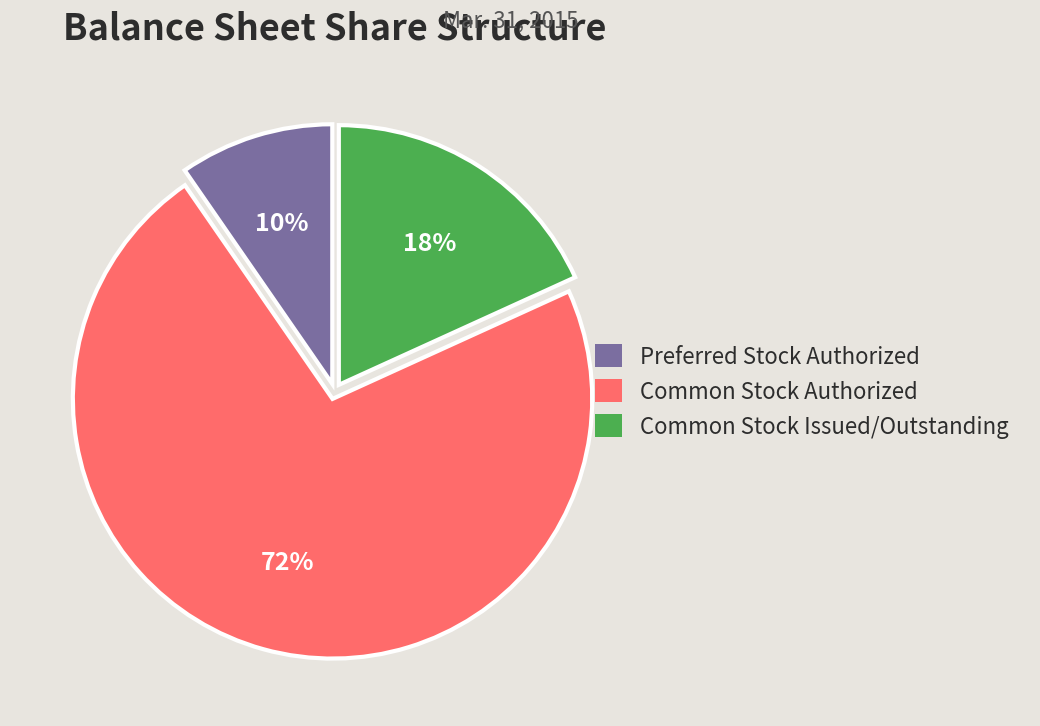

Between Common Stock Authorized and Preferred Stock Authorized, which is larger?

Common Stock Authorized